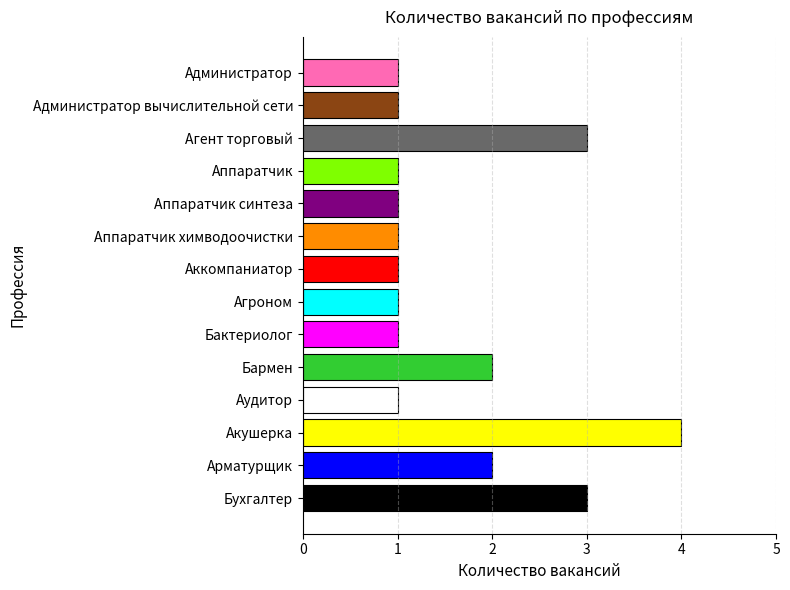

What is the difference between the second highest and minimum values?

2